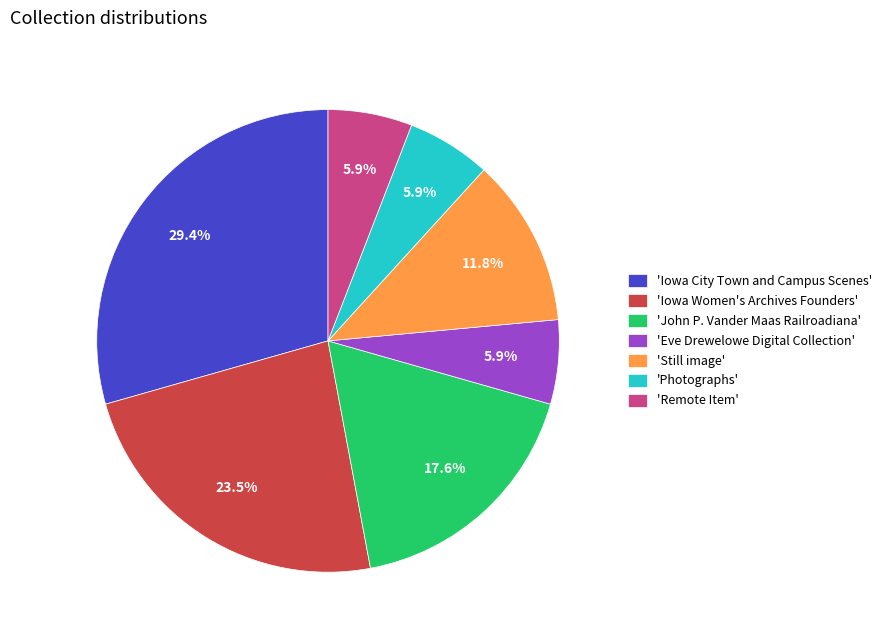

Is the sum of 'Iowa Women's Archives Founders' and 'Photographs' greater than half?

No